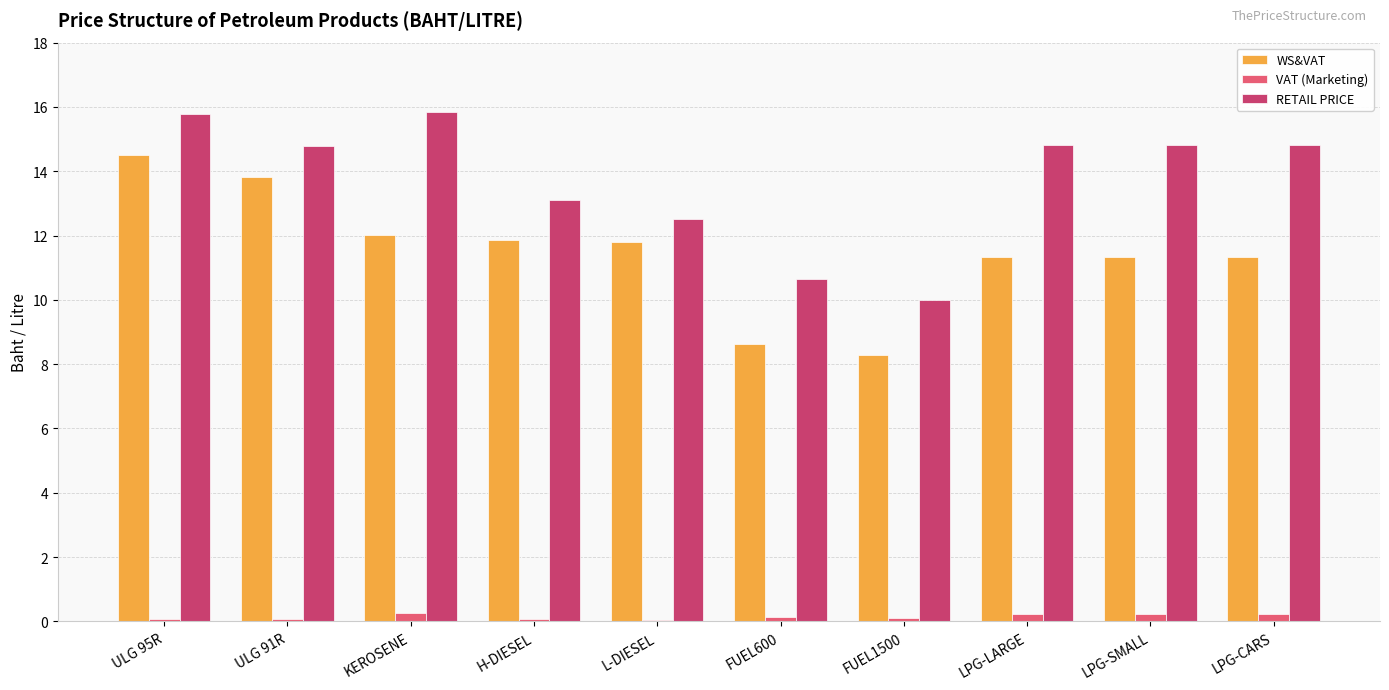

The value of WS&VAT at FUEL600 is 8.6. True or false?

True